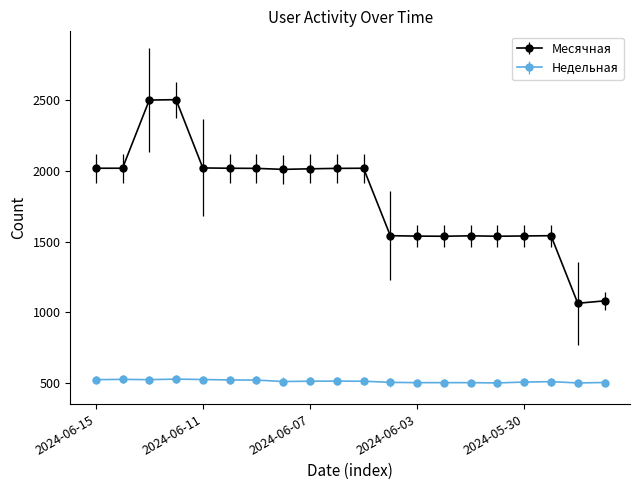

Rank the series by their average value, from lowest to highest.

Недельная, Месячная